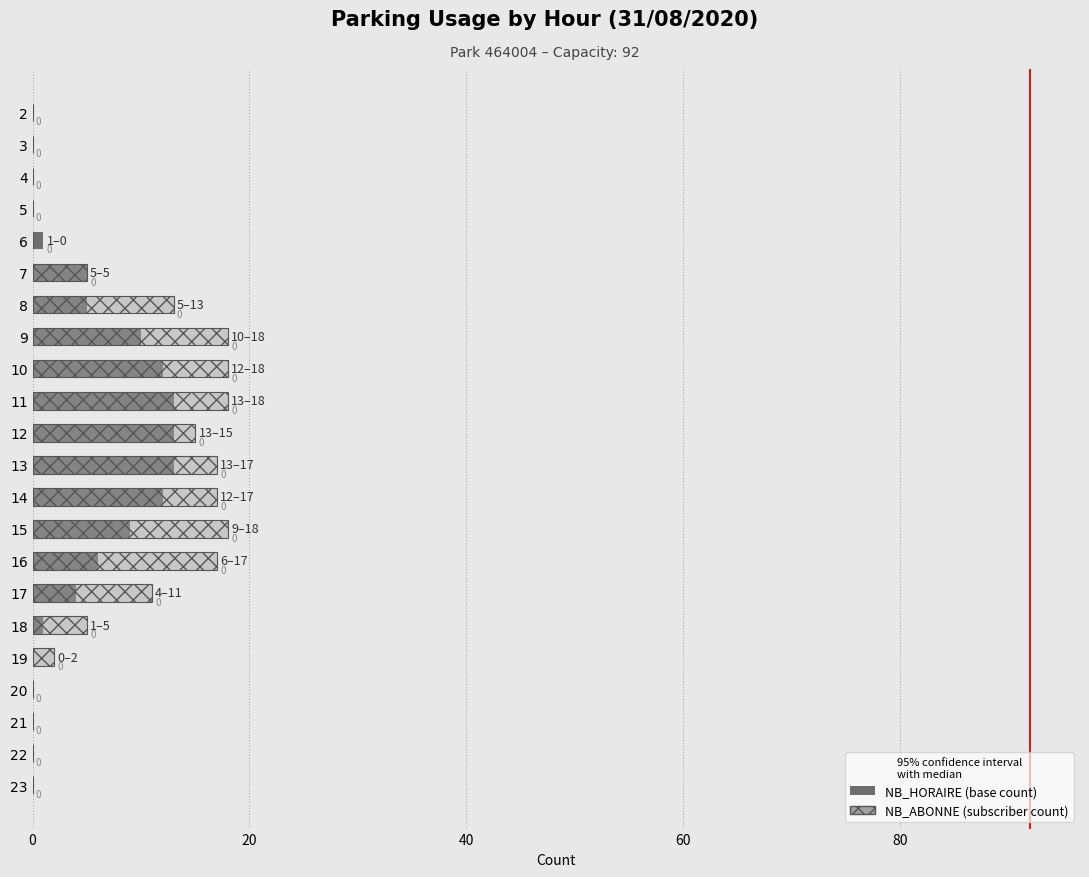

What is the label of the 14th bar from the right?

8